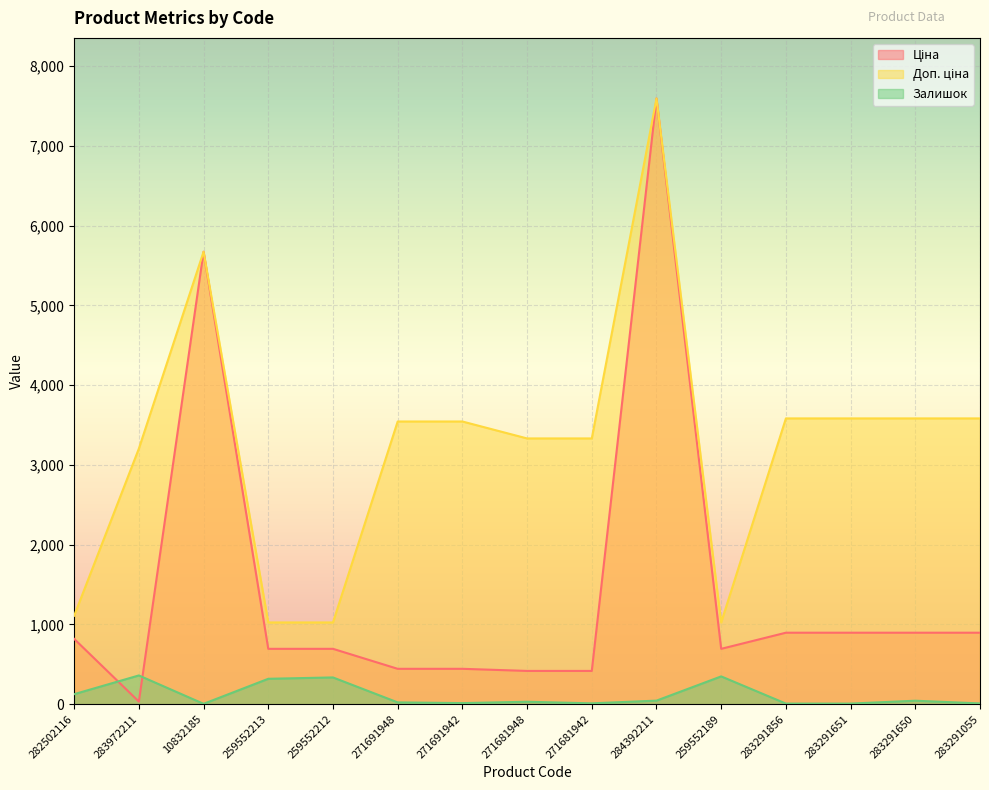

What is the total value across all series at 259552213?

2036.3